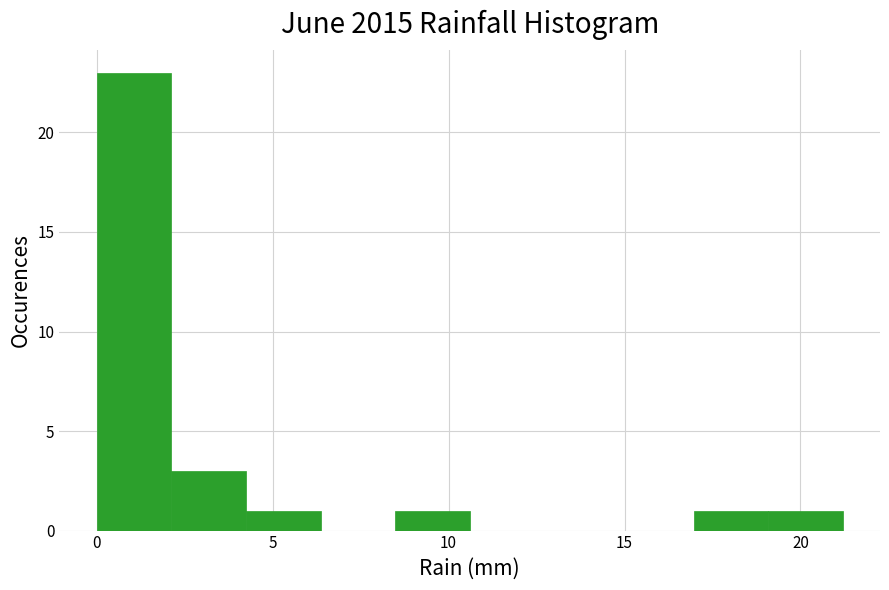

Which range on the x-axis has the tallest bar?

0.0 to 2.0